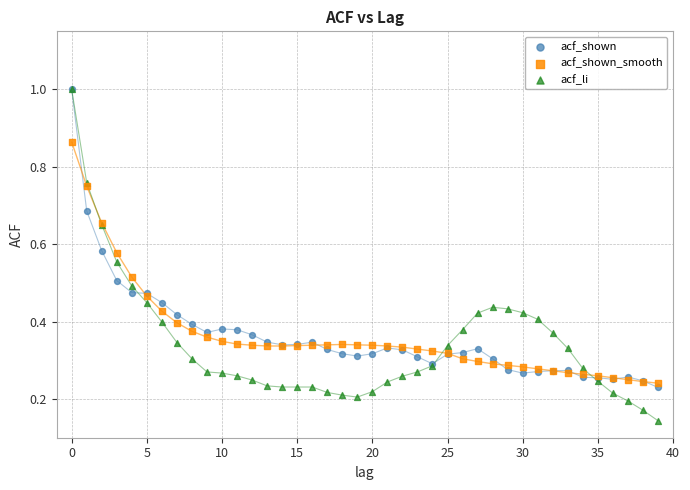

What are all the series names shown in the legend?

acf_shown, acf_shown_smooth, acf_li